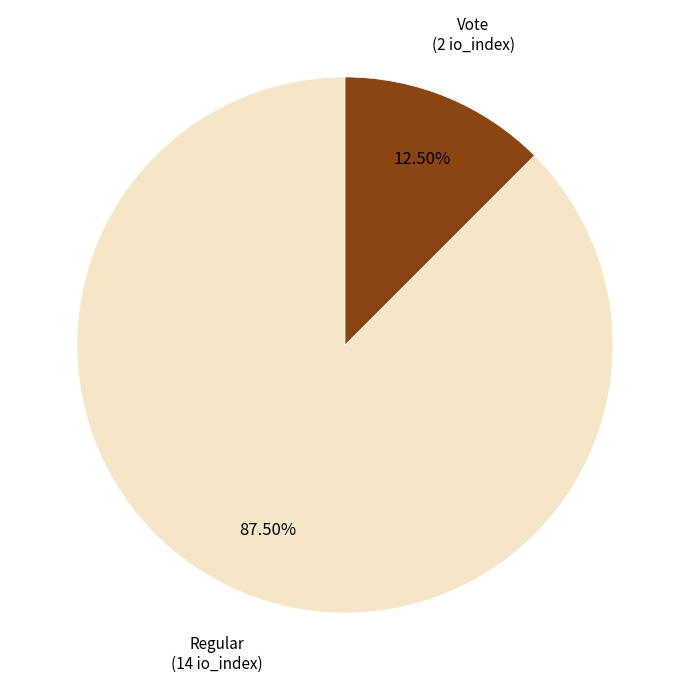

To the nearest percent, what is the combined percentage of Regular and Vote?

100%